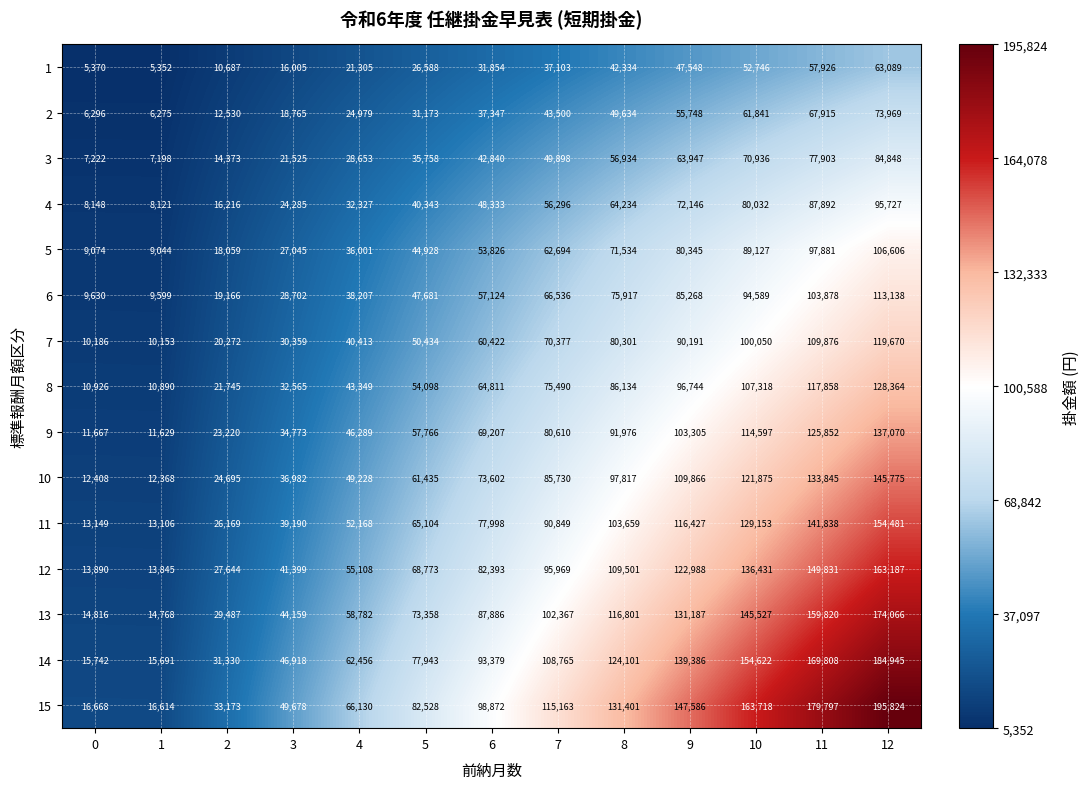

Which series changed the most between 10 and 12?

15